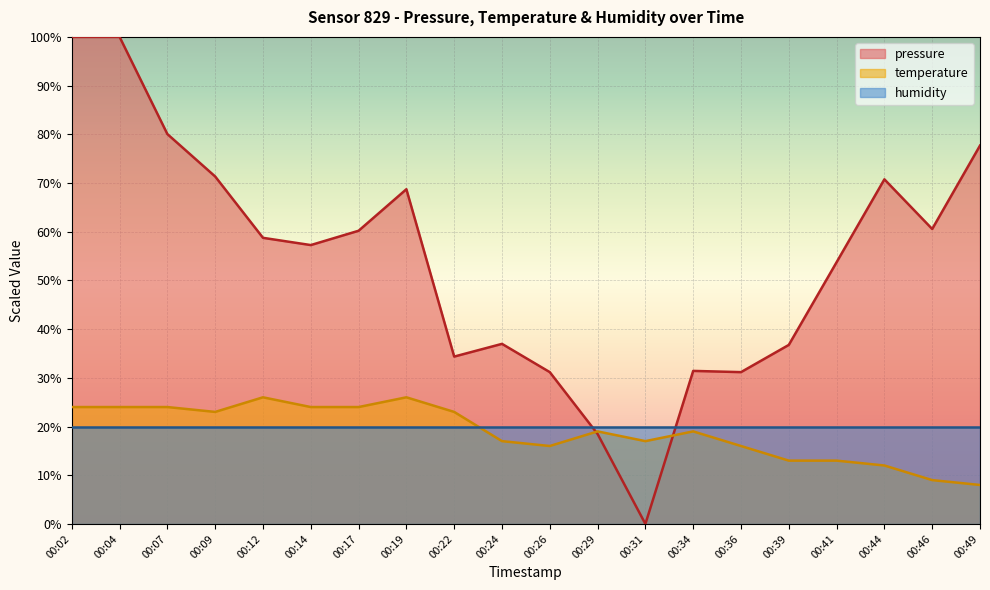

The temperature series shows 2.8 at 00:46. True or false?

False